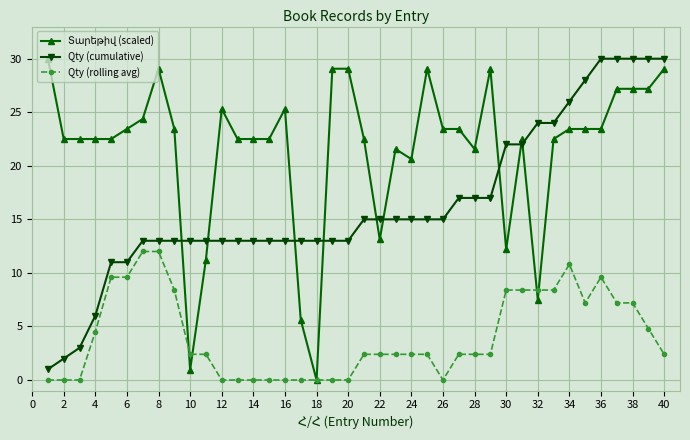

What is the greatest value displayed?

30.0